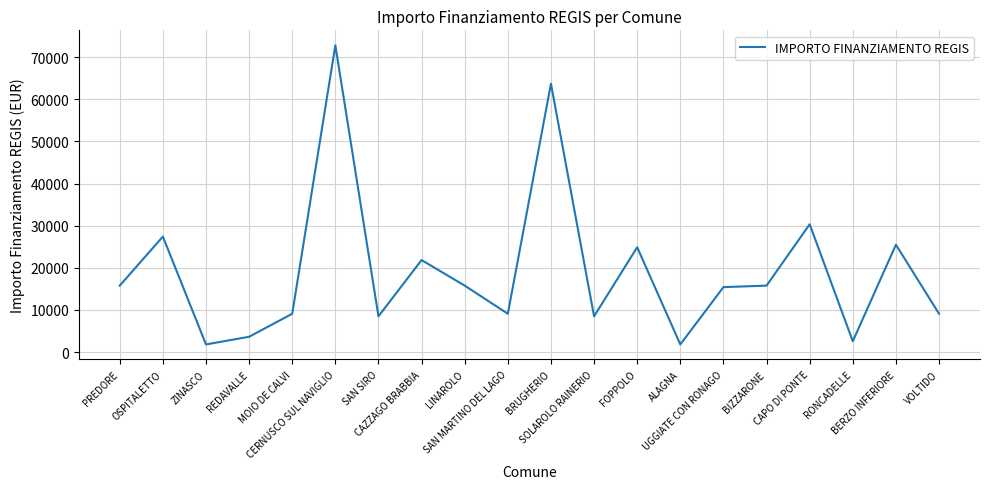

Where is the first local maximum?

OSPITALETTO